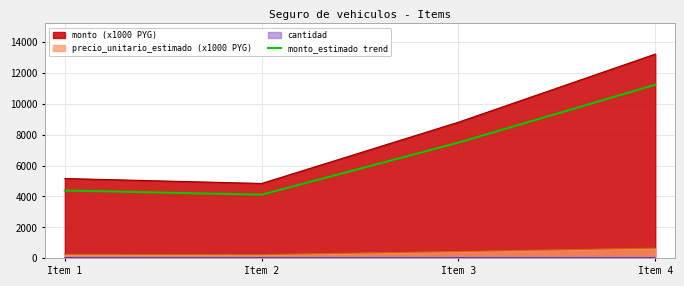

What is the value of the 1st point from the left?

4386